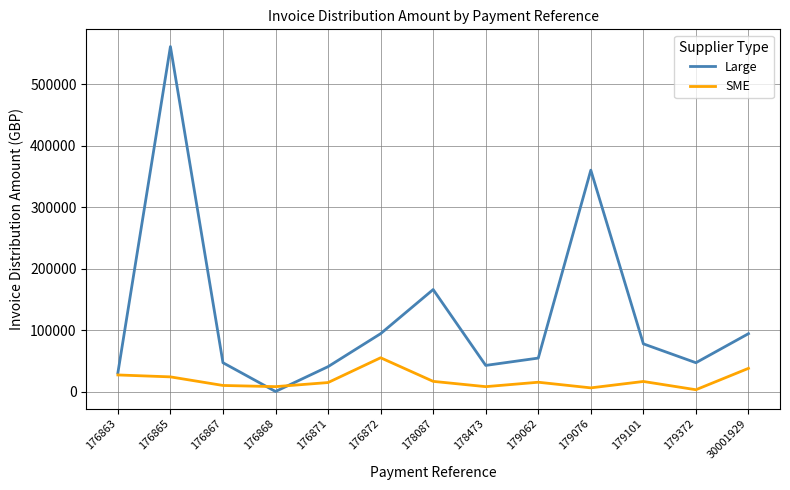

How many lines are shown in the chart?

2